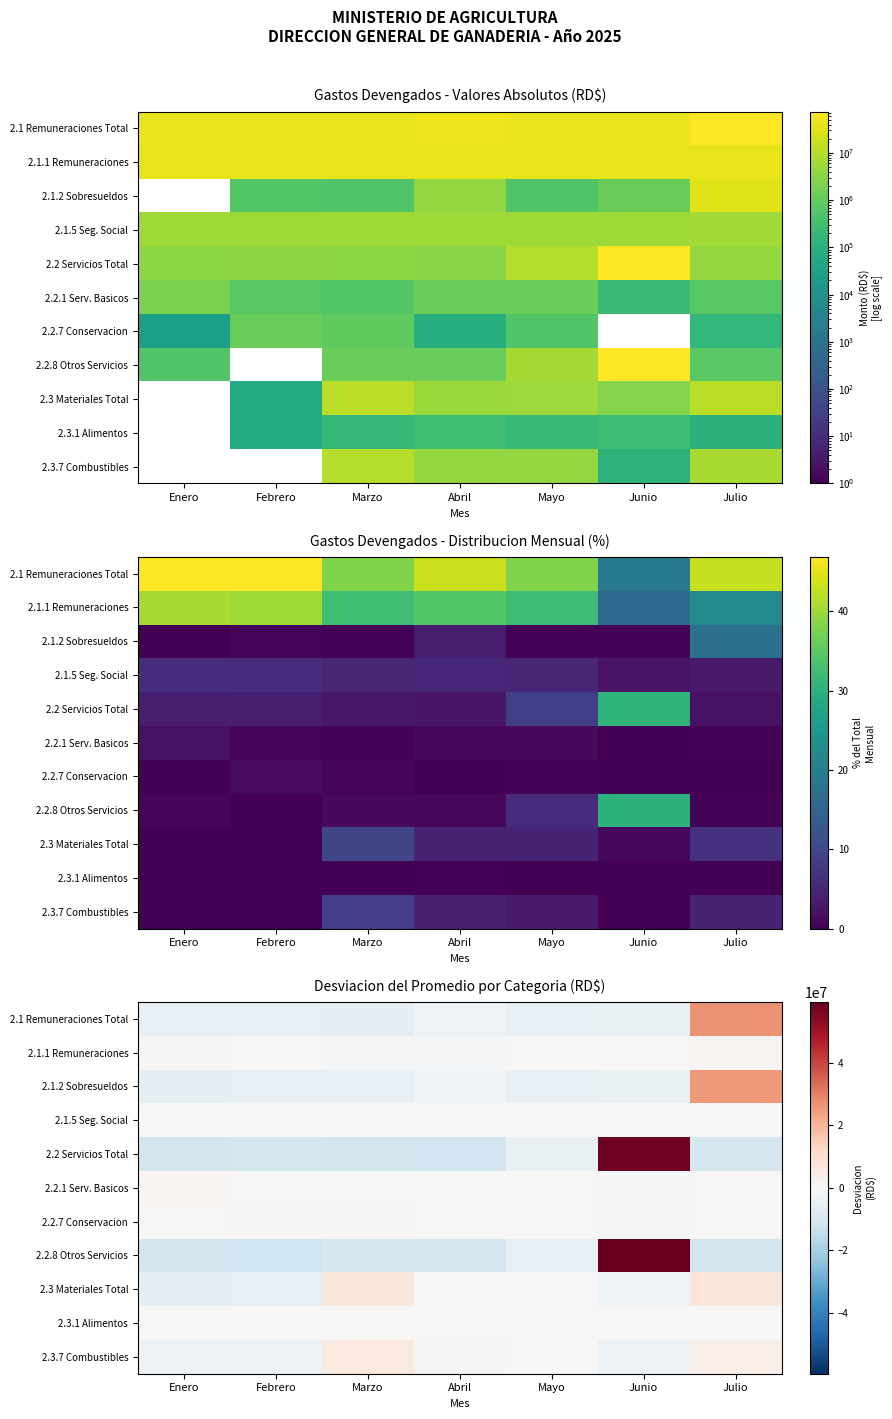

What is the total value across all series at Mayo?

-18437802.5